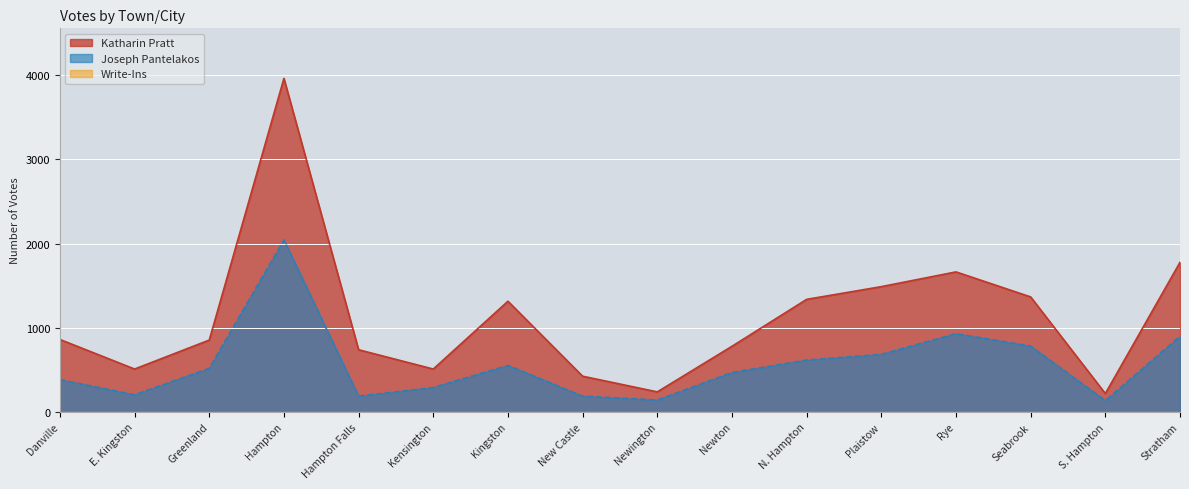

Rank the categories by Katharin Pratt value from highest to lowest.

Hampton, Stratham, Rye, Plaistow, Seabrook, N. Hampton, Kingston, Danville, Greenland, Newton, Hampton Falls, E. Kingston, Kensington, New Castle, Newington, S. Hampton